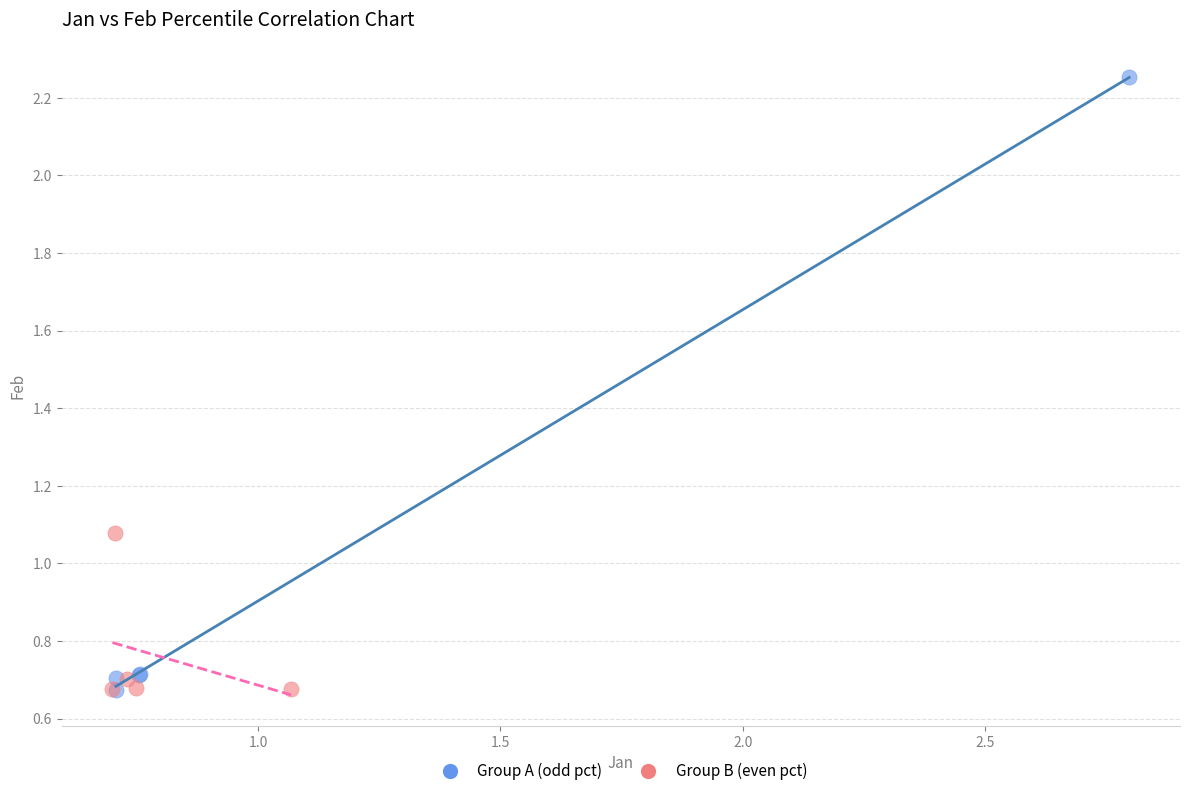

Which series reaches the maximum Y coordinate?

Group A (odd pct)